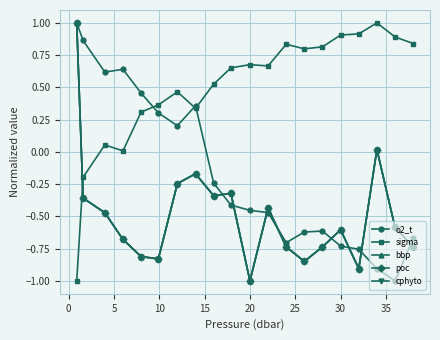

Is this an area chart (filled region under the line)?

No